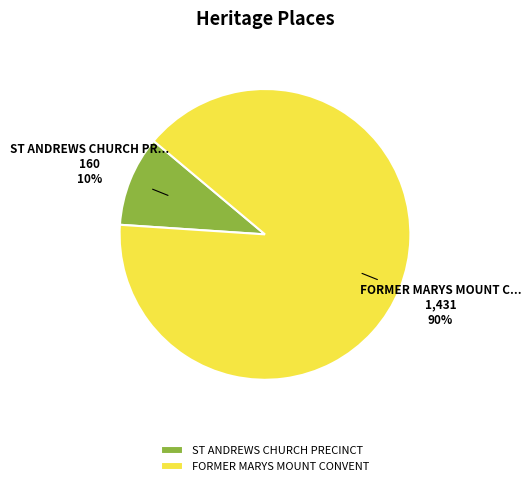

Which category accounts for the majority?

FORMER MARYS MOUNT CONVENT